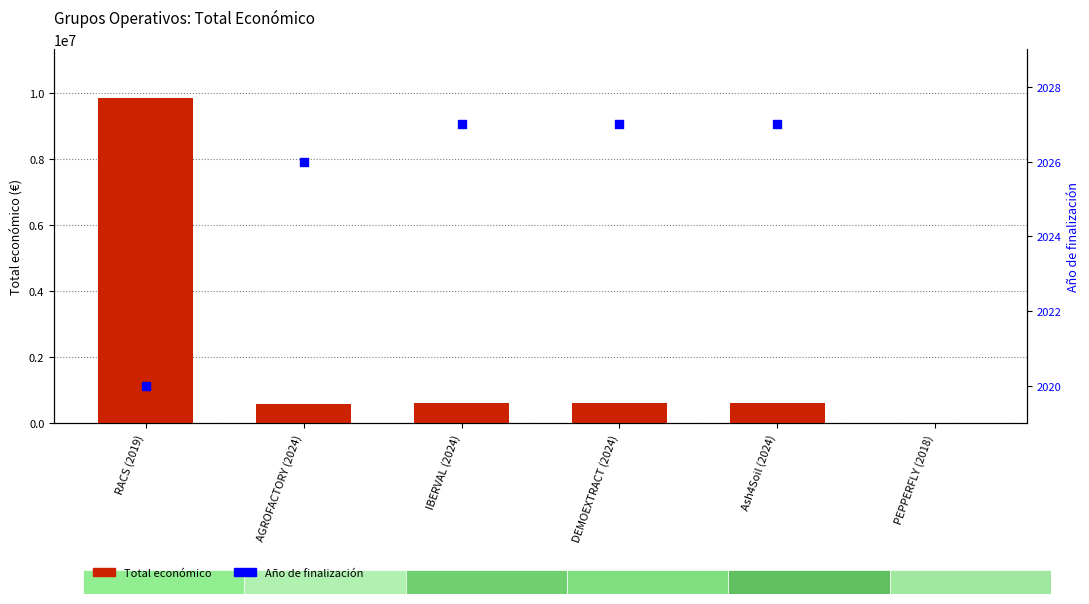

Which series reaches the minimum Y coordinate?

Año de finalización